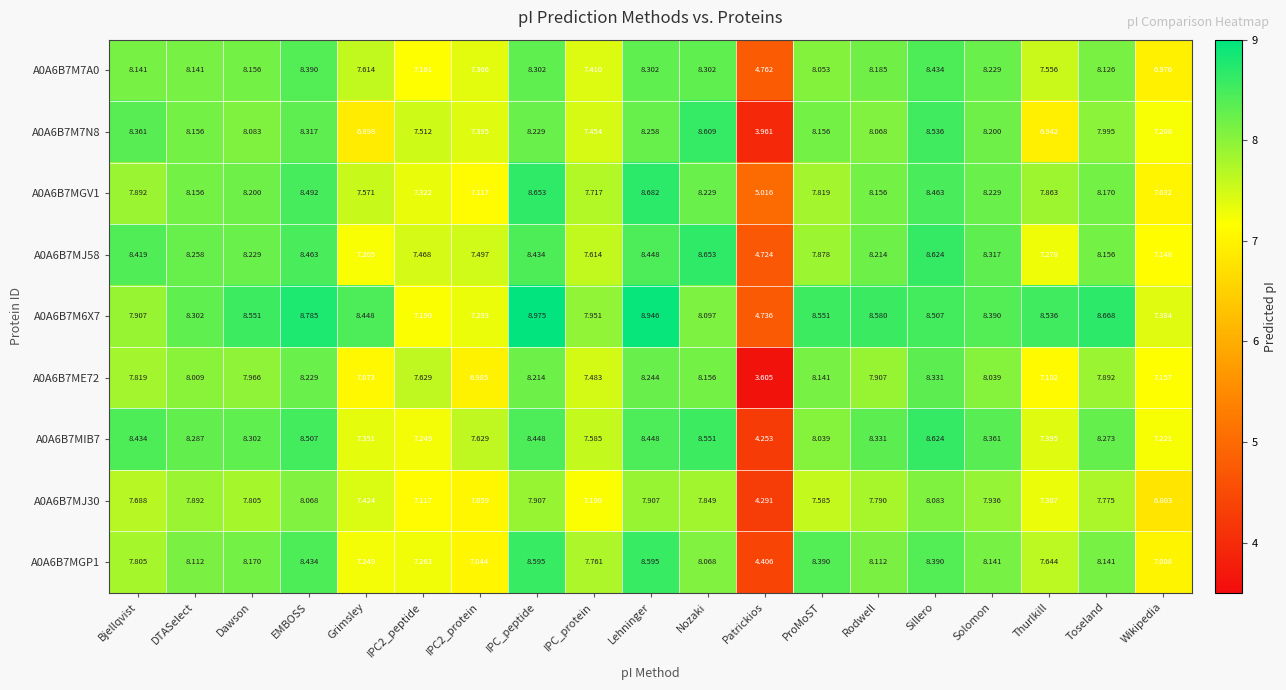

At which category does the chart reach its minimum across all series?

Patrickios